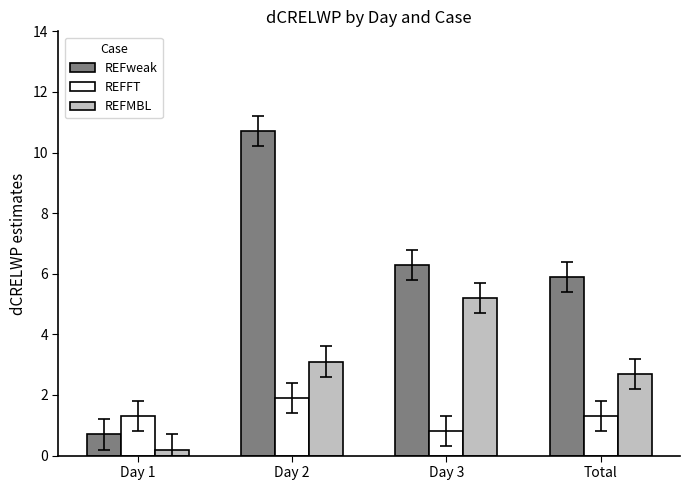

What is the label of the 4th bar from the right?

Day 1